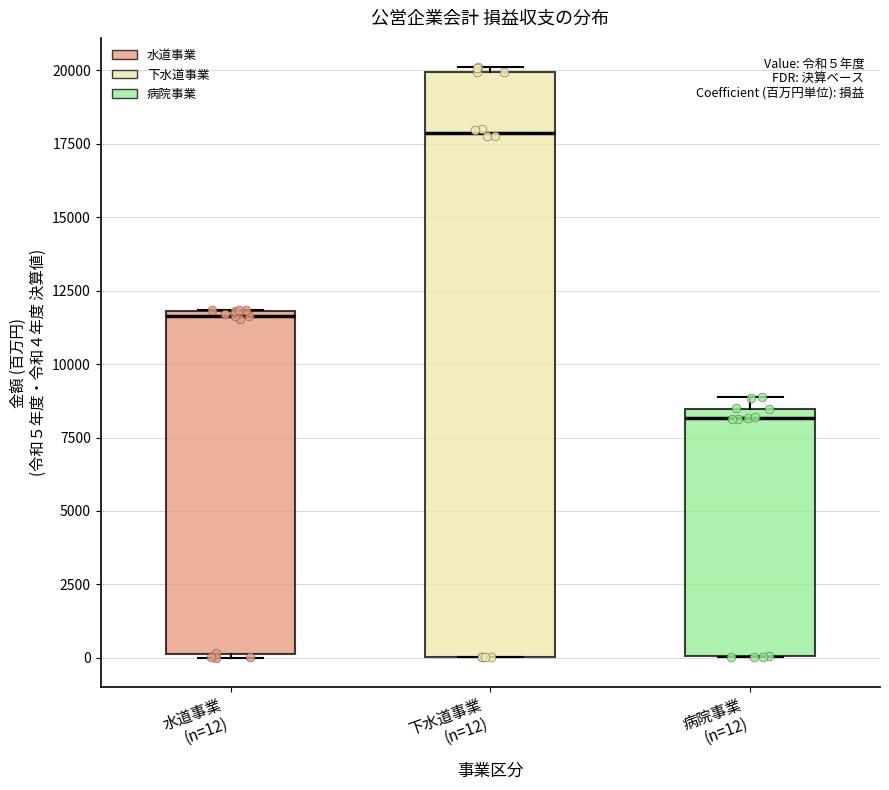

Which box is the tallest, from its lower edge to its upper edge?

下水道事業 (n=12)